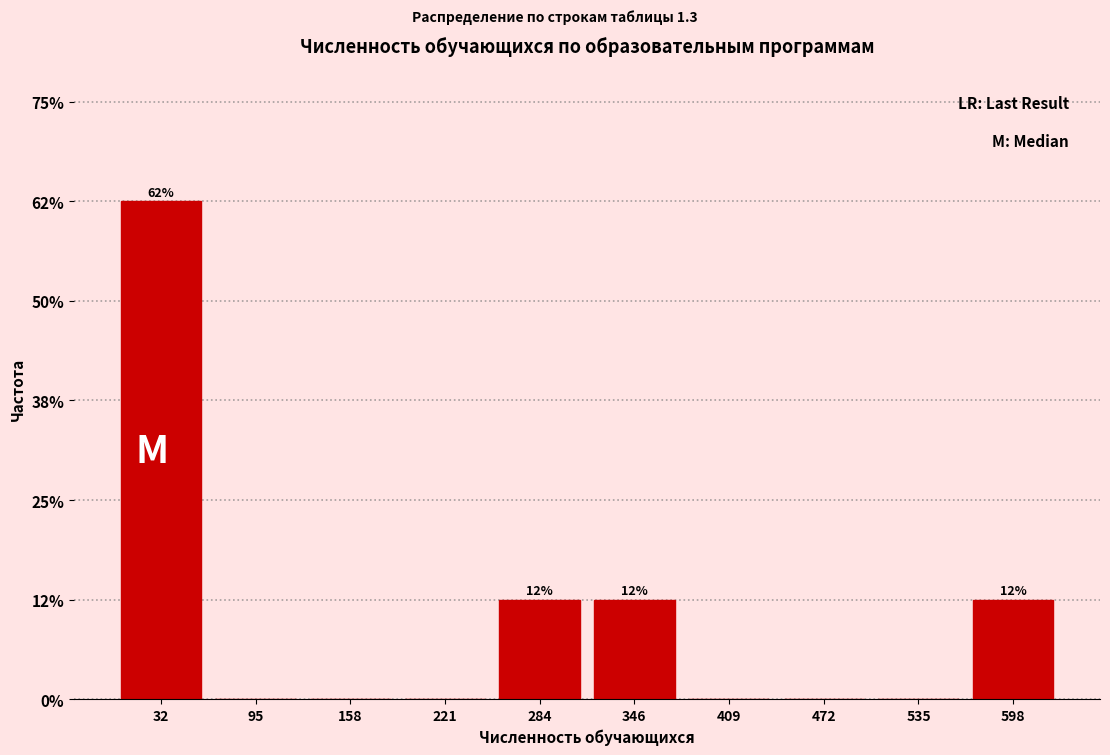

Over which range of the x-axis is the bar tallest?

0 to 60